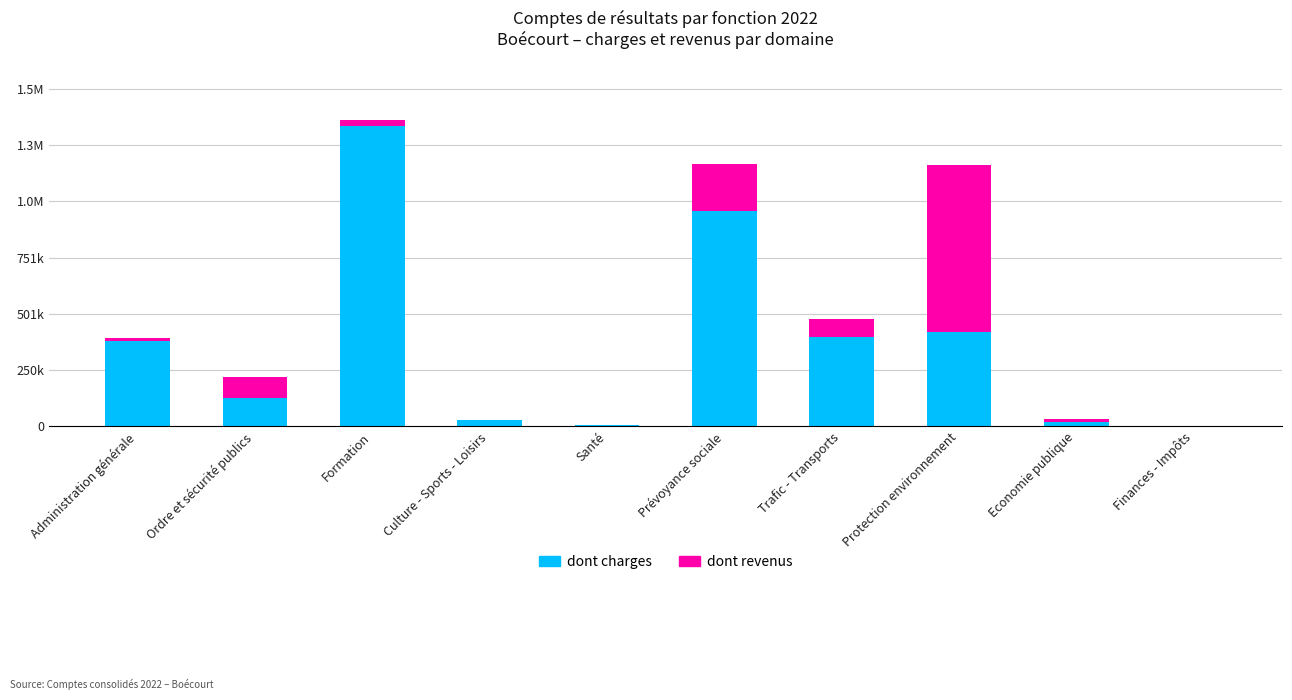

What is the label of the 7th bar from the right?

Culture - Sports - Loisirs